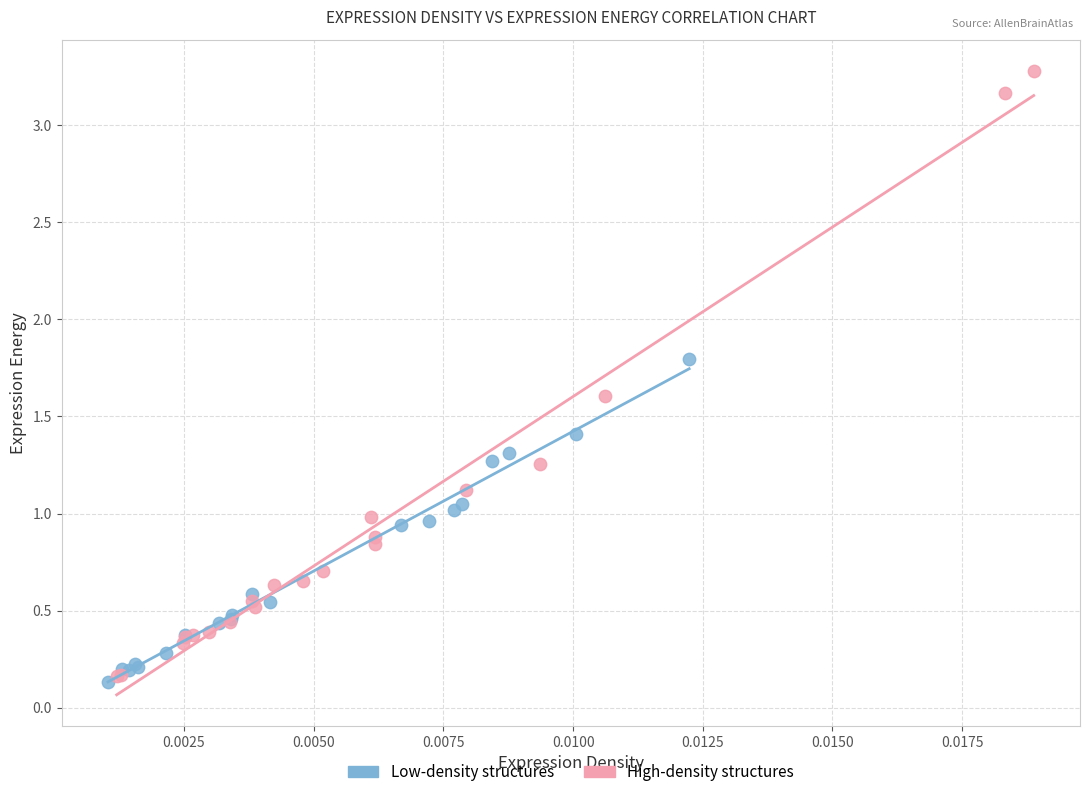

Which series reaches the maximum Y coordinate?

High-density structures